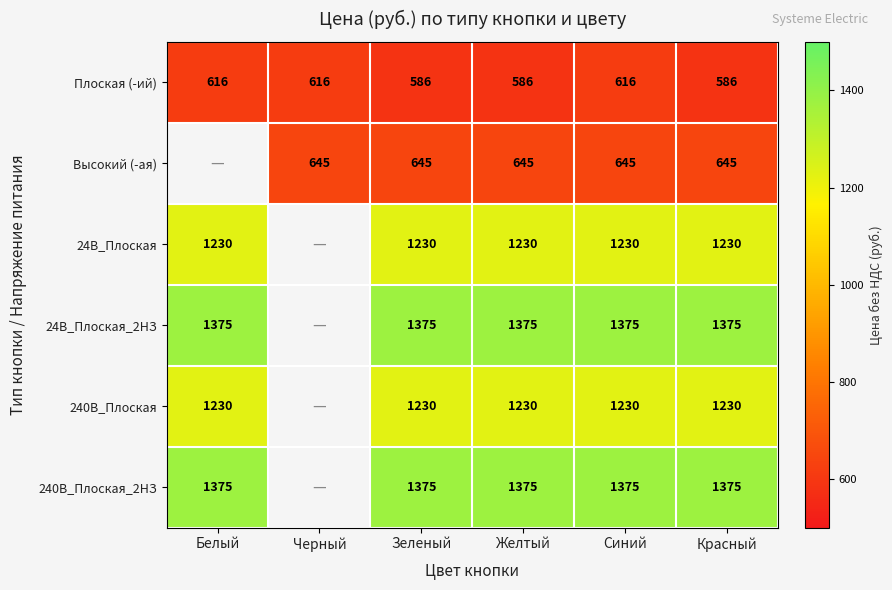

What is the total value across all series at Синий?

6471.0